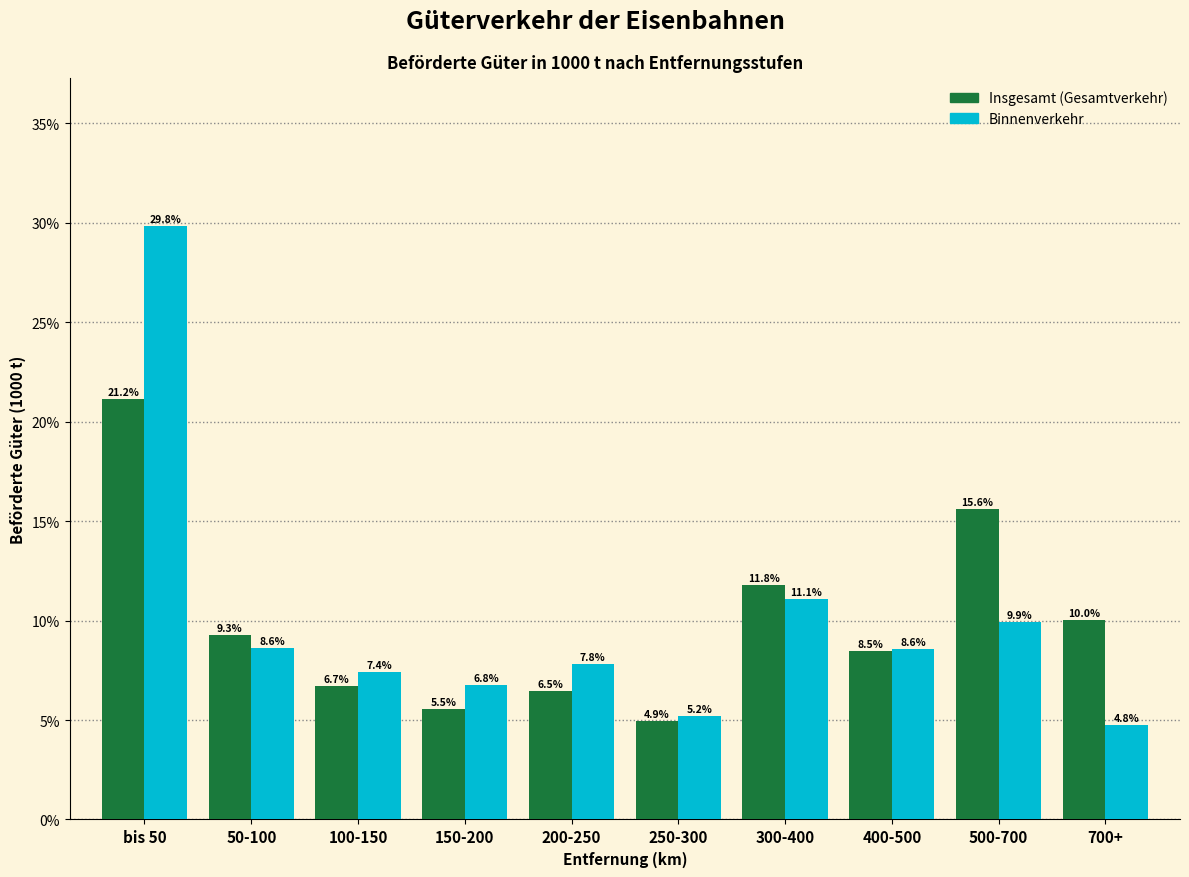

Reading left to right, transcribe all the data shown in this chart.

Insgesamt (Gesamtverkehr): 21.2	9.3	6.7	5.5	6.5	4.9	11.8	8.5	15.6	10.0
Binnenverkehr: 29.8	8.6	7.4	6.8	7.8	5.2	11.1	8.6	9.9	4.8